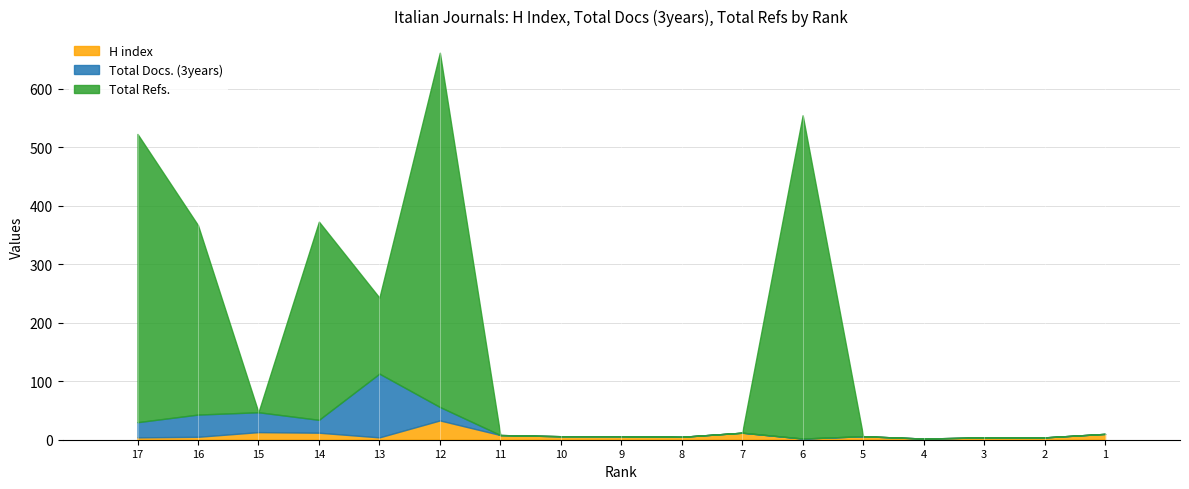

What is the difference between the second highest and second lowest values in the Total Refs. series?

553